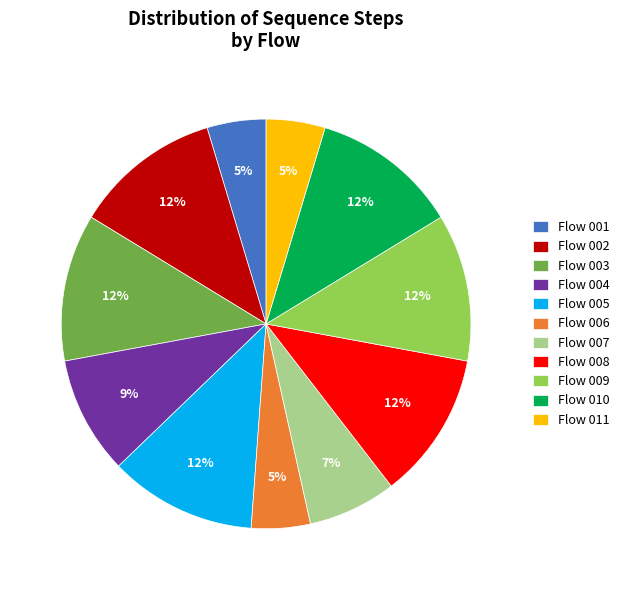

Which has a higher value, Flow 006 or Flow 008?

Flow 008